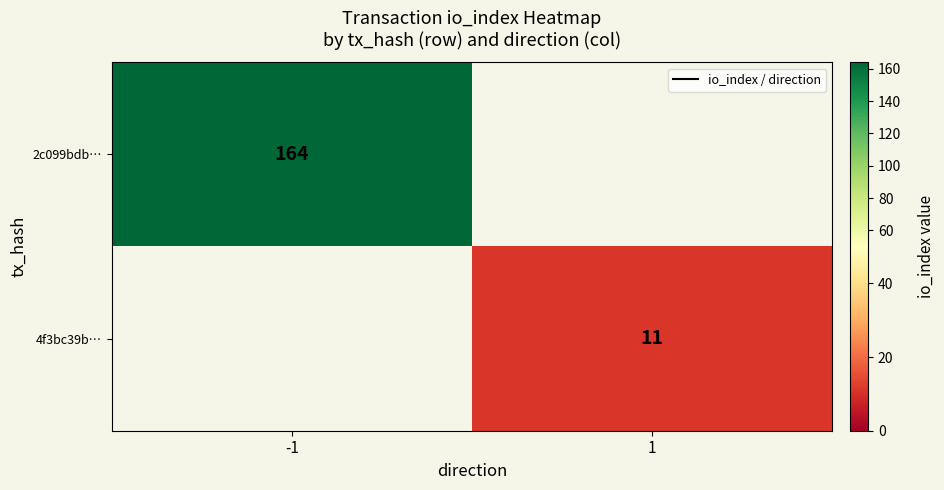

The value of 2c099bdb… at -1 is 164. True or false?

True